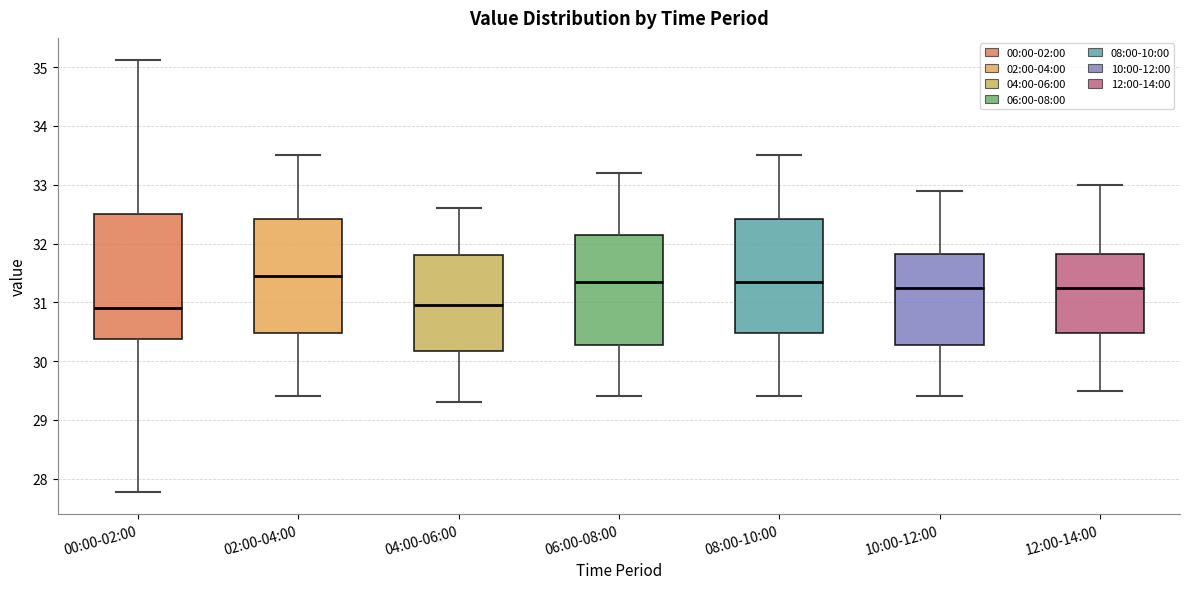

Reading left to right, read every box against the y-axis: the position of its median line, the range the box covers, and the ends of its whiskers. The values are not printed on the chart, so give them approximately, as read against the axis.

00:00-02:00: median 30.9, box 30.4 to 32.5, whiskers 27.8 to 35.1
02:00-04:00: median 31.5, box 30.5 to 32.4, whiskers 29.4 to 33.5
04:00-06:00: median 31.0, box 30.2 to 31.8, whiskers 29.3 to 32.6
06:00-08:00: median 31.4, box 30.3 to 32.2, whiskers 29.4 to 33.2
08:00-10:00: median 31.4, box 30.5 to 32.4, whiskers 29.4 to 33.5
10:00-12:00: median 31.3, box 30.3 to 31.8, whiskers 29.4 to 32.9
12:00-14:00: median 31.3, box 30.5 to 31.8, whiskers 29.5 to 33.0